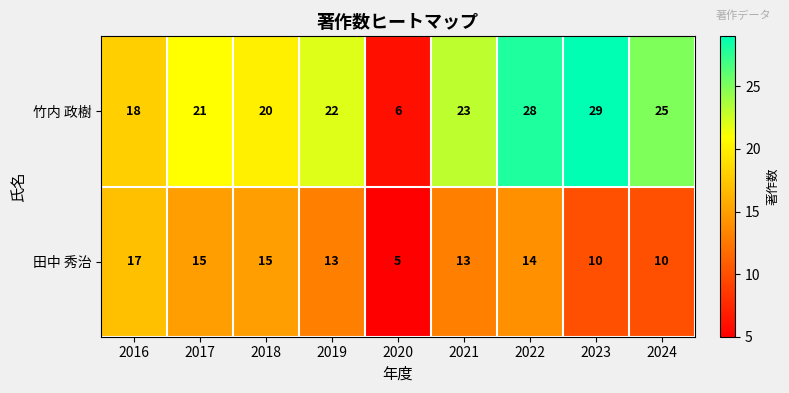

The value of 竹内 政樹 at 2018 is 12. True or false?

False